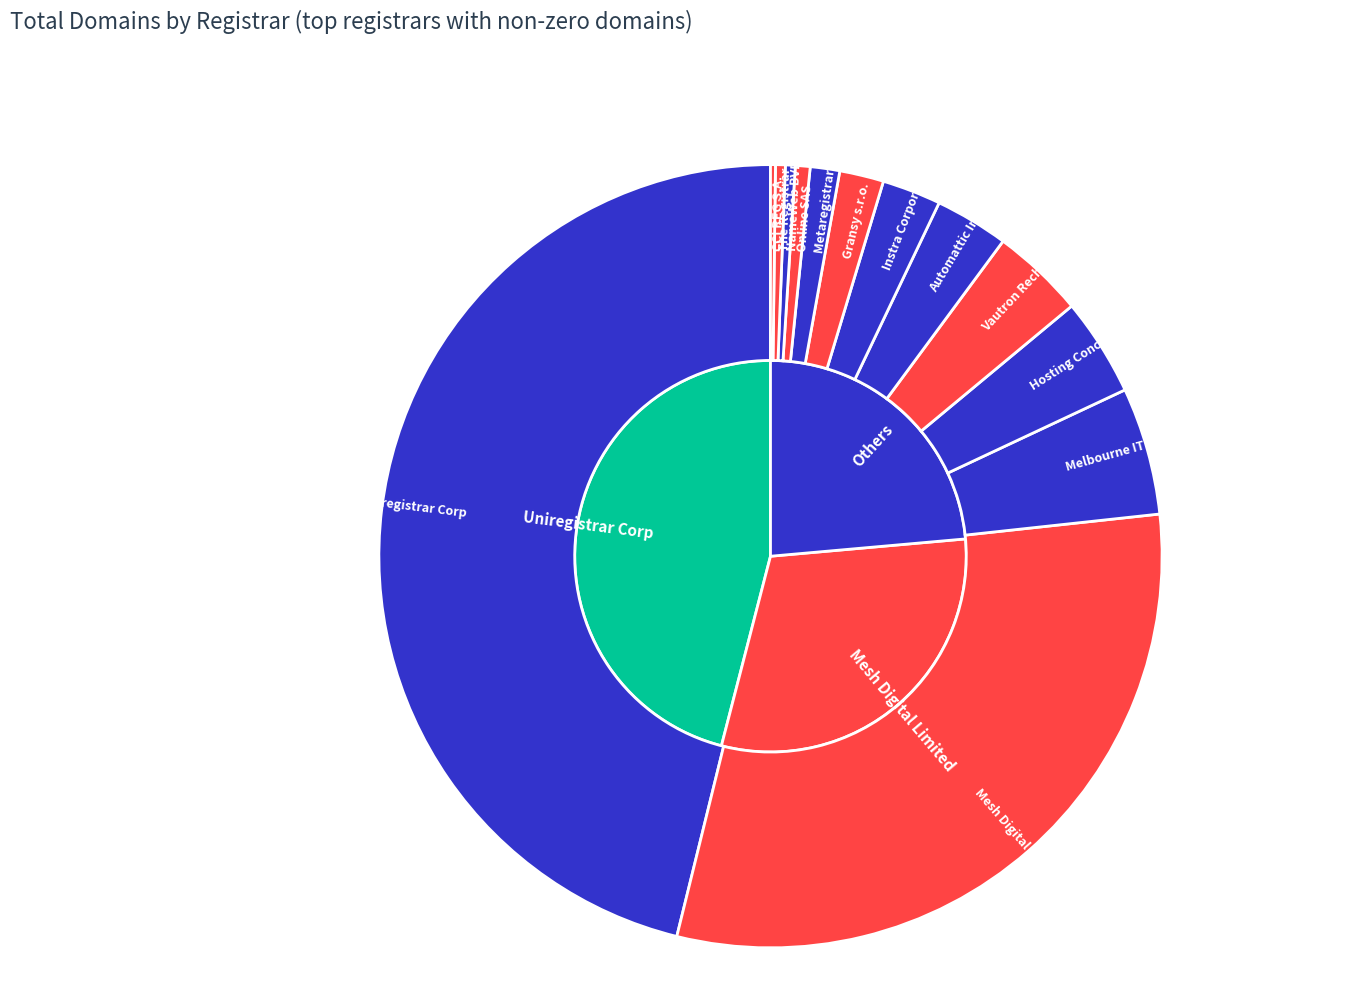

What is the largest slice in the pie chart?

Uniregistrar Corp